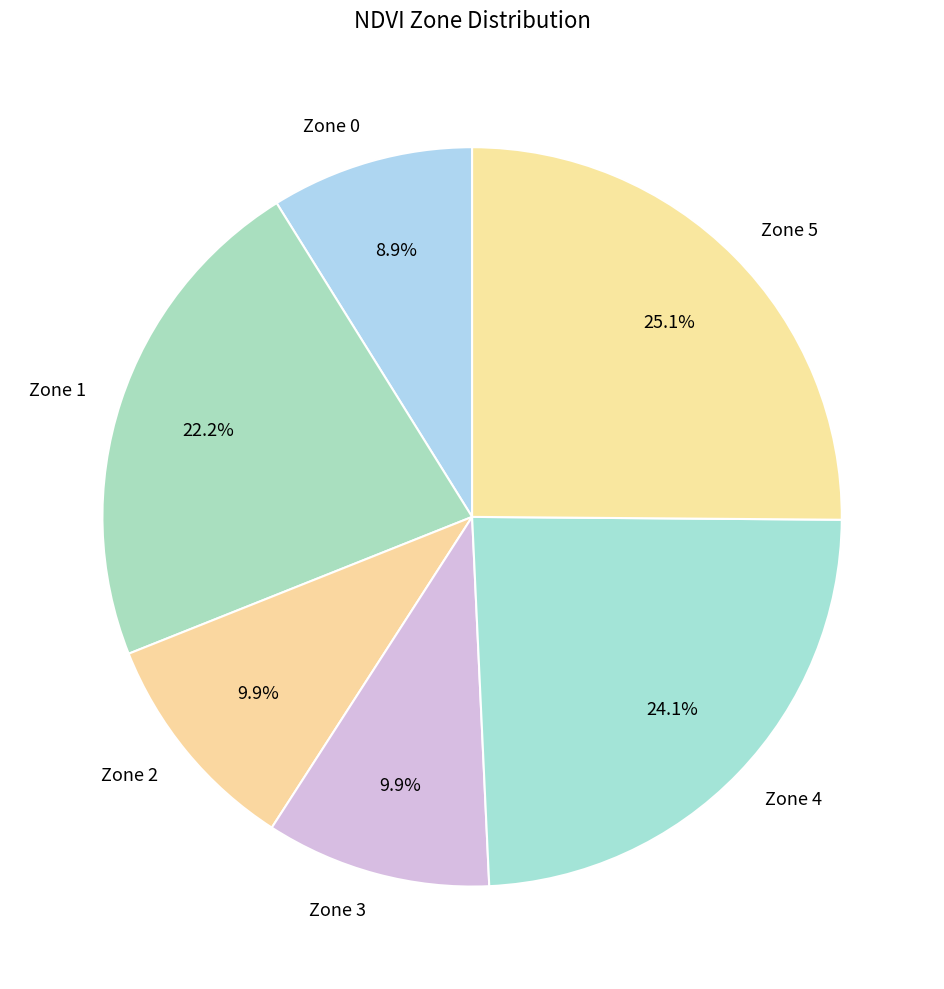

Is there a majority slice in this chart?

No